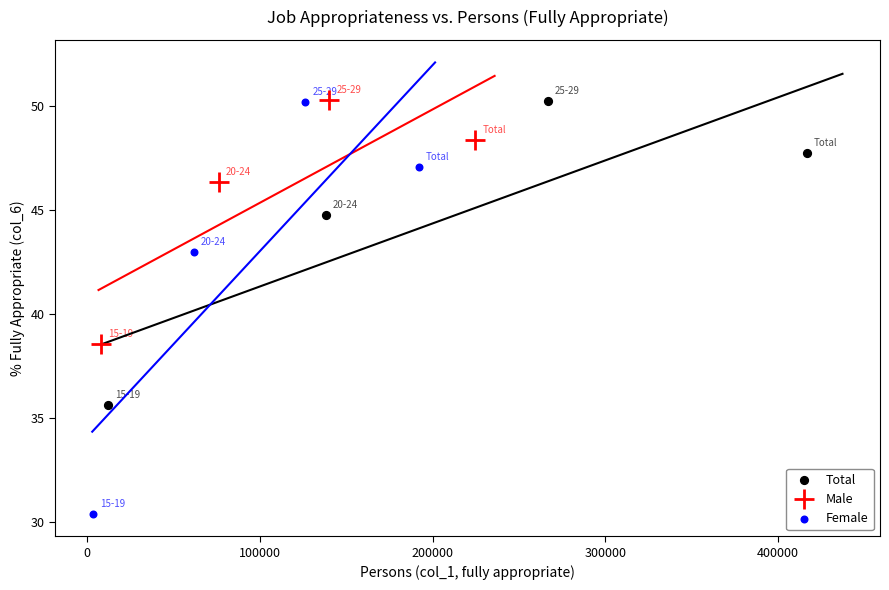

Which series contains the lowest Y value?

Female